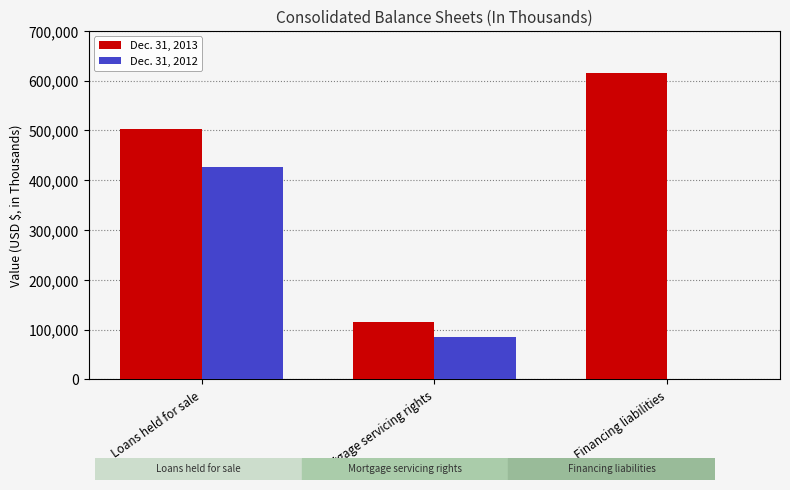

What is the greatest value displayed?

615576